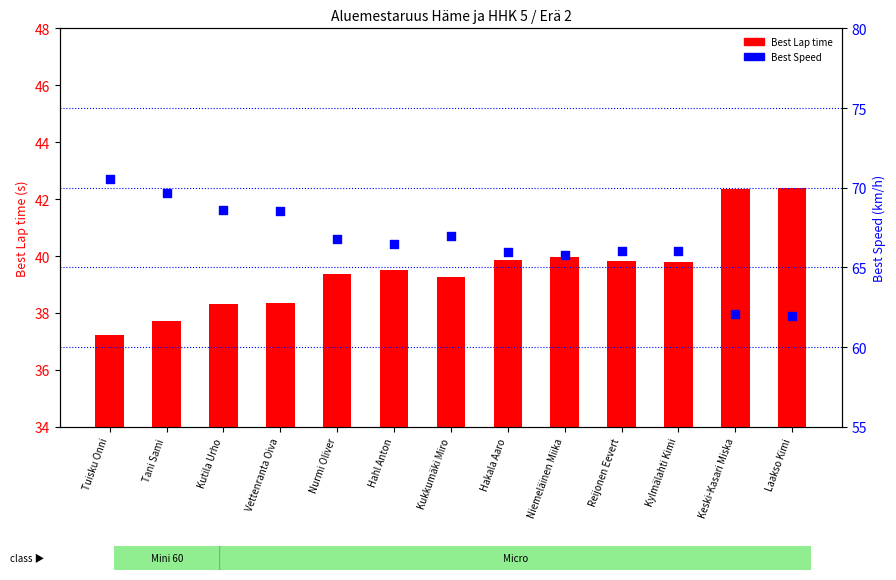

What is the total value across all series at Niemeläinen Miika?

105.7